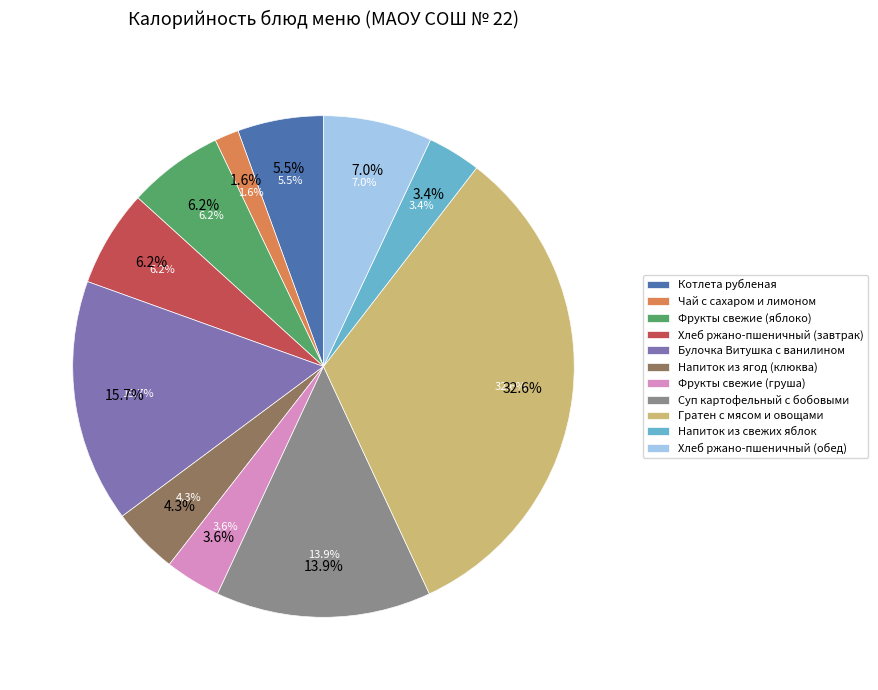

The Фрукты свежие (яблоко) slice represents 1% of the pie. True or false?

False